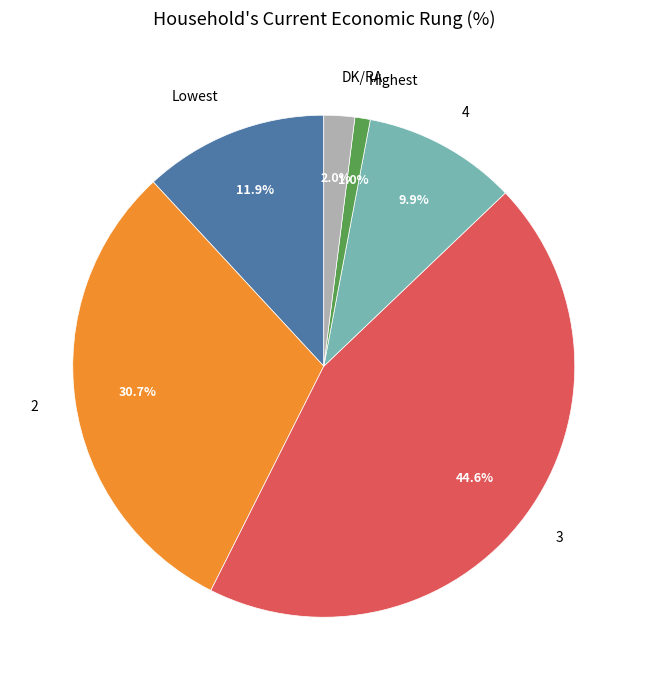

To the nearest percent, what is the combined percentage of 2 and Highest?

32%